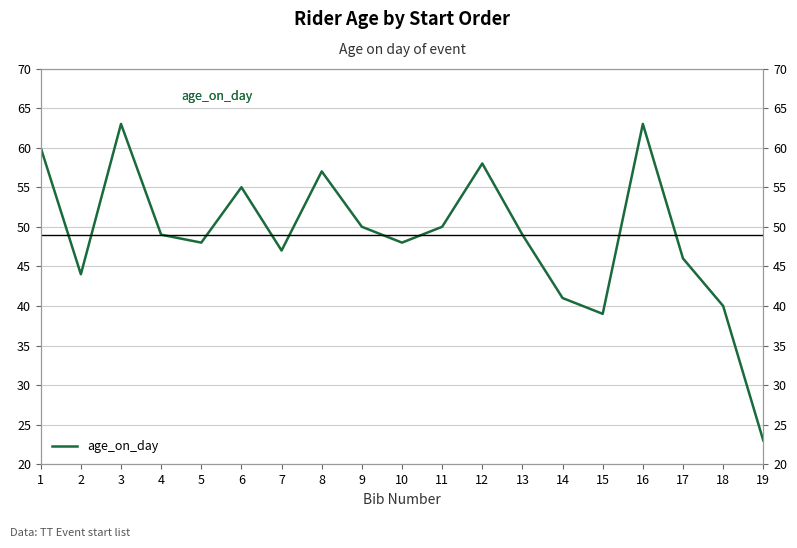

Rank the categories by value from lowest to highest.

19, 15, 18, 14, 2, 17, 7, 5, 10, 4, 13, 9, 11, 6, 8, 12, 1, 3, 16